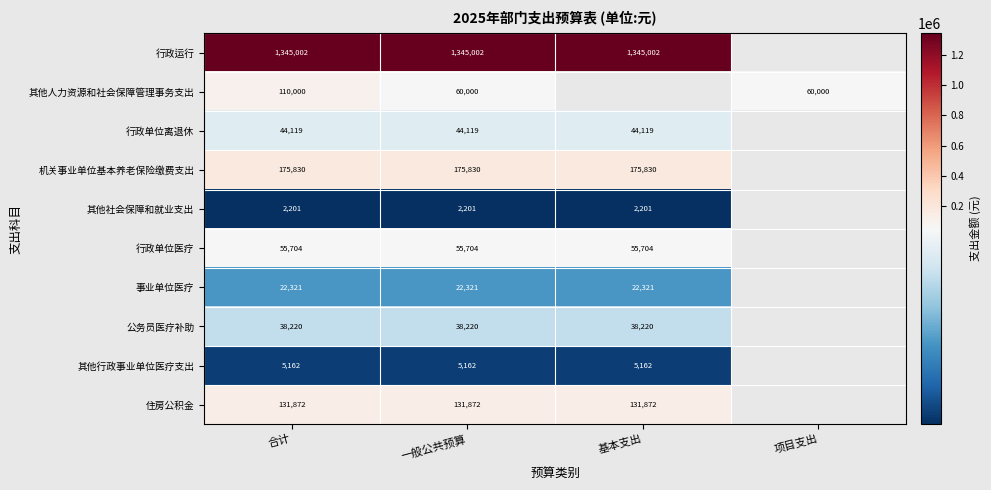

The value of 其他社会保障和就业支出 at 合计 is 3091.0. True or false?

False